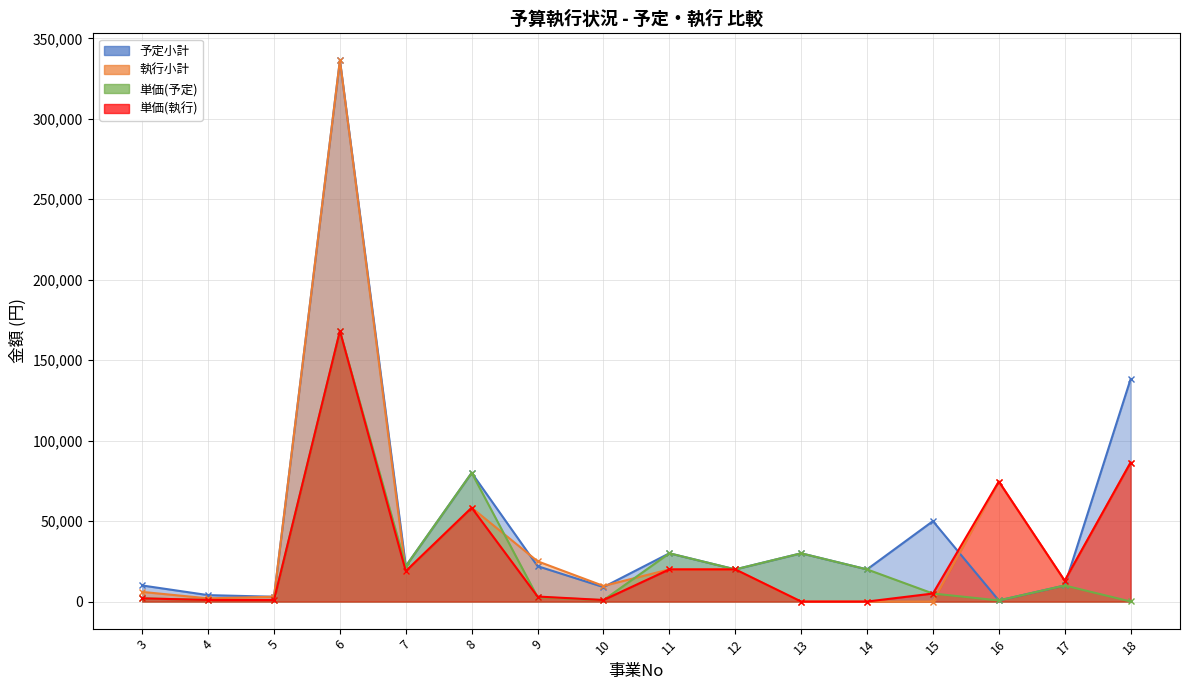

Rank the series at 17 from lowest to highest value.

予定小計, 単価(予定), 執行小計, 単価(執行)